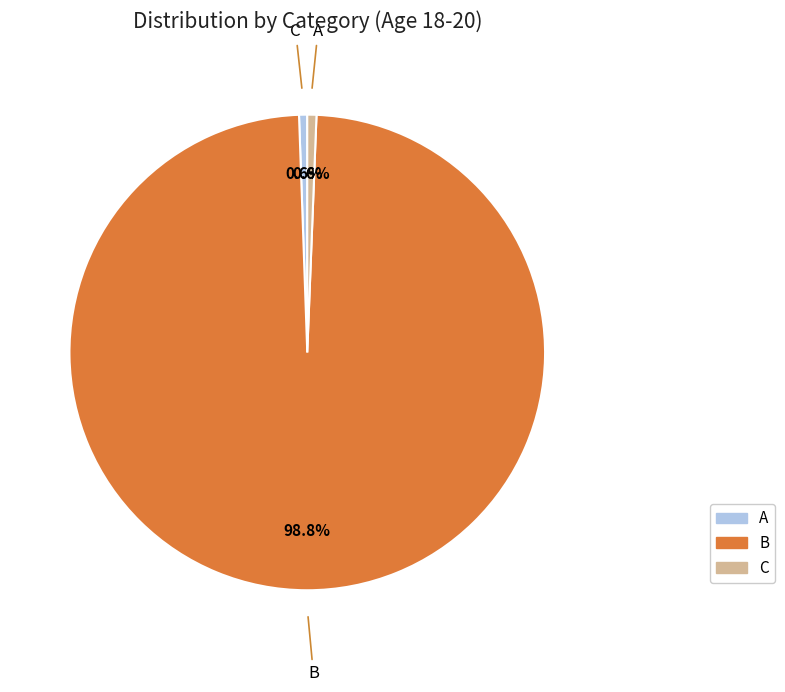

What is the majority slice?

B